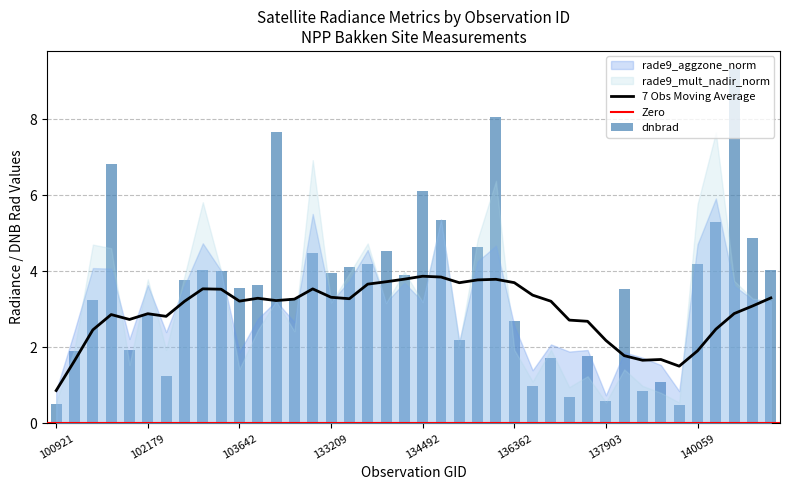

How many values in the rade9_mult_nadir_norm series exceed 3?

22